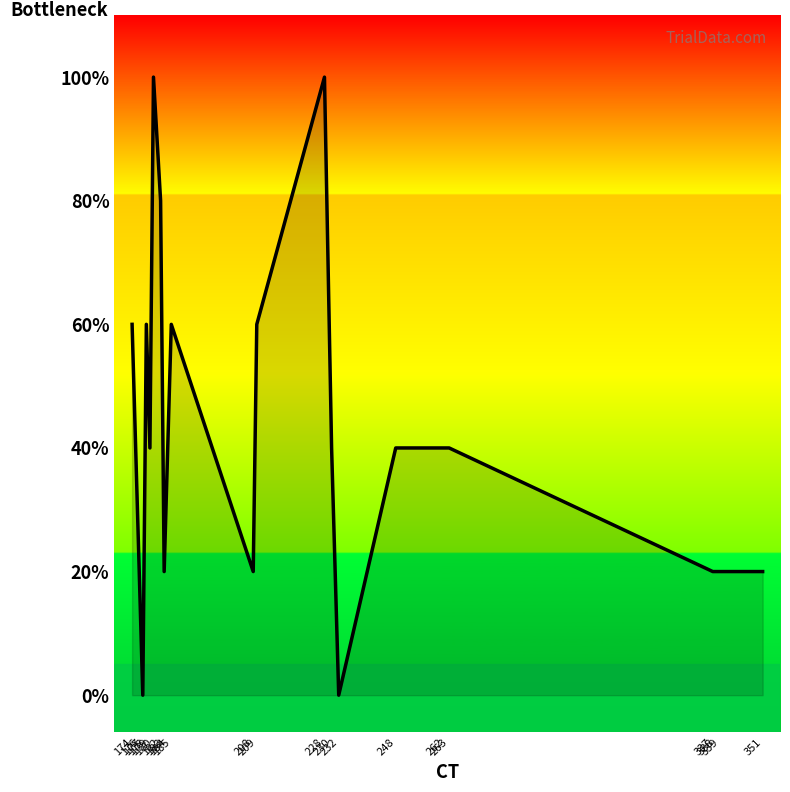

At which category does the data reach its first local peak?

178